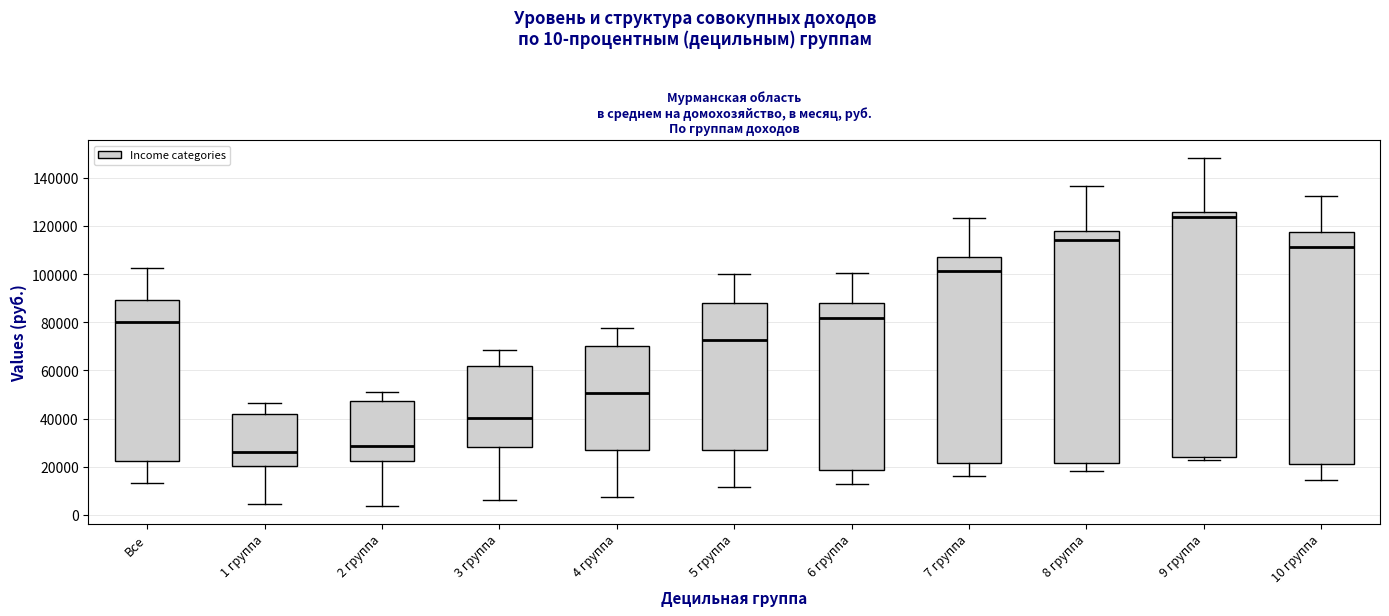

Where does the upper whisker of the box for 6 группа end on the y-axis? The values are not printed on the chart, so give them approximately, as read against the axis.

100000